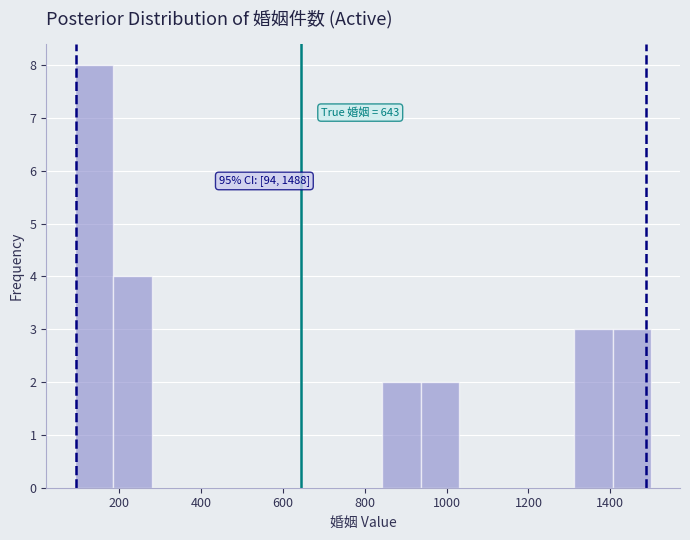

Which range on the x-axis has the tallest bar?

100 to 180